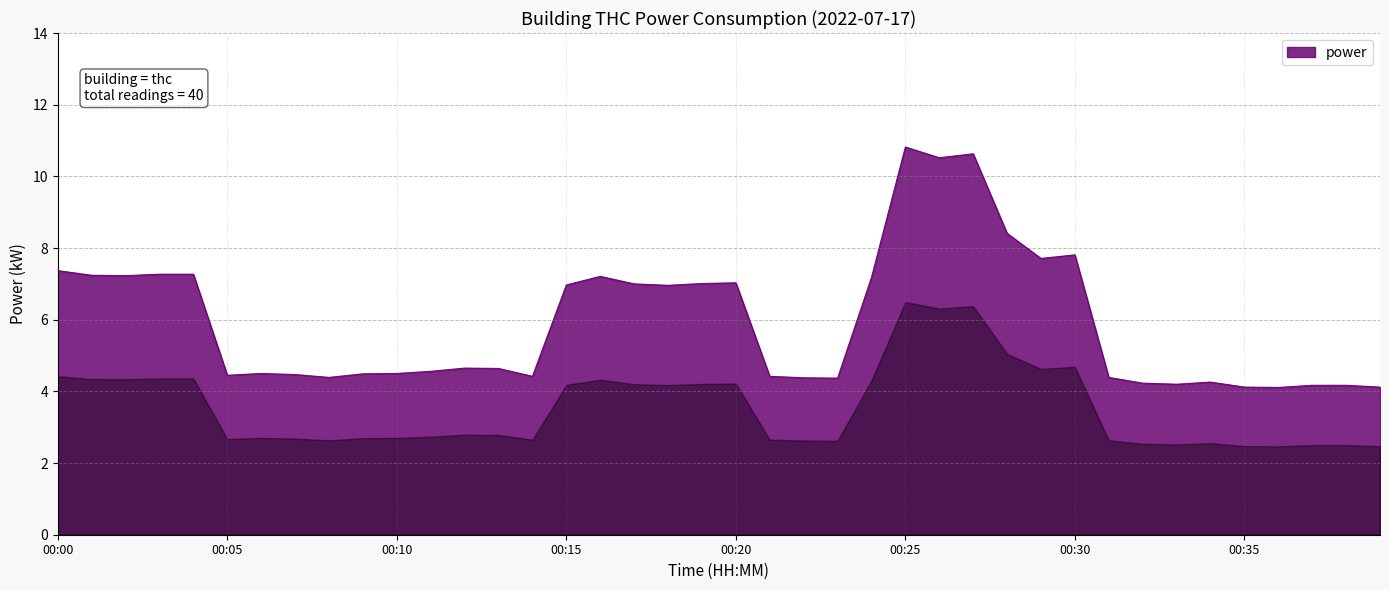

What is the minimum value shown in the chart?

4.1